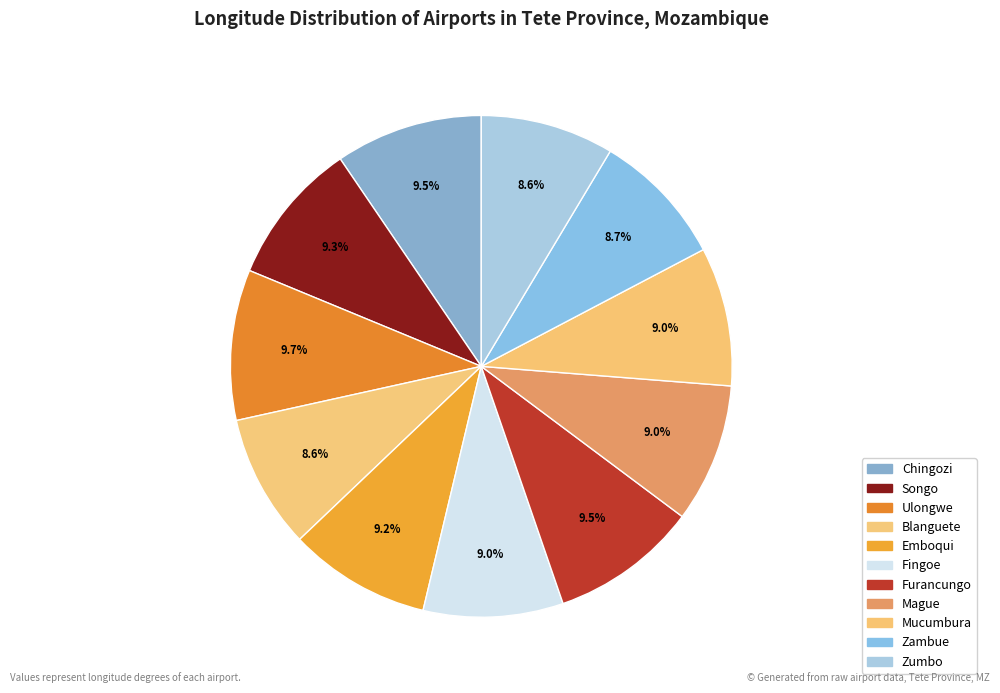

How many segments does this pie chart have?

11